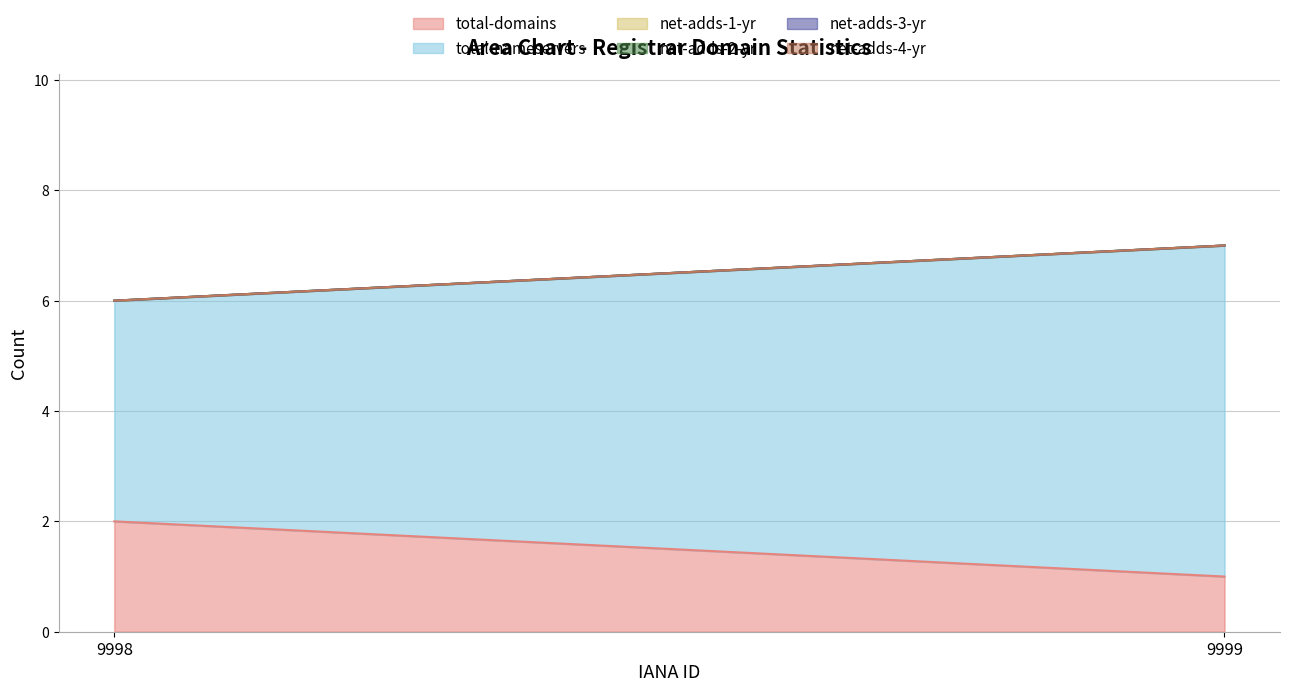

What is the total value across all series at 9999?

7